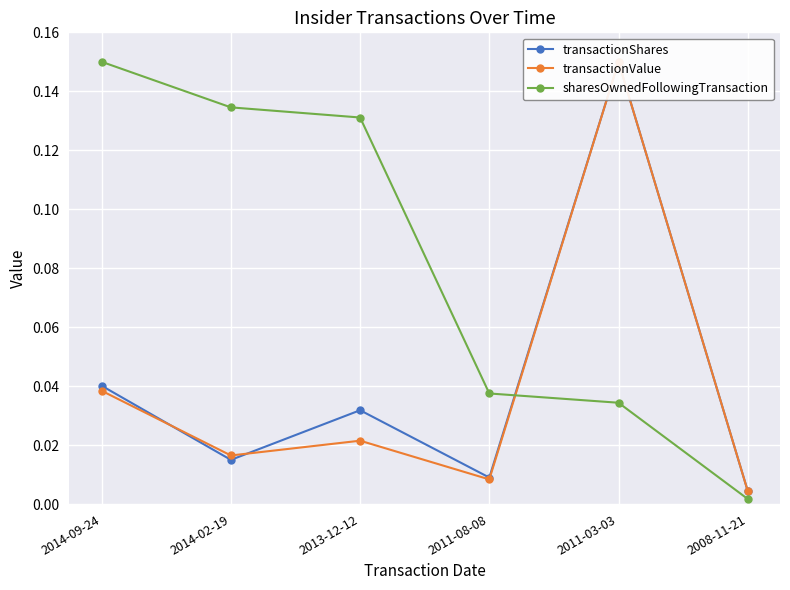

What is the label of the 2nd point from the left?

2014-02-19